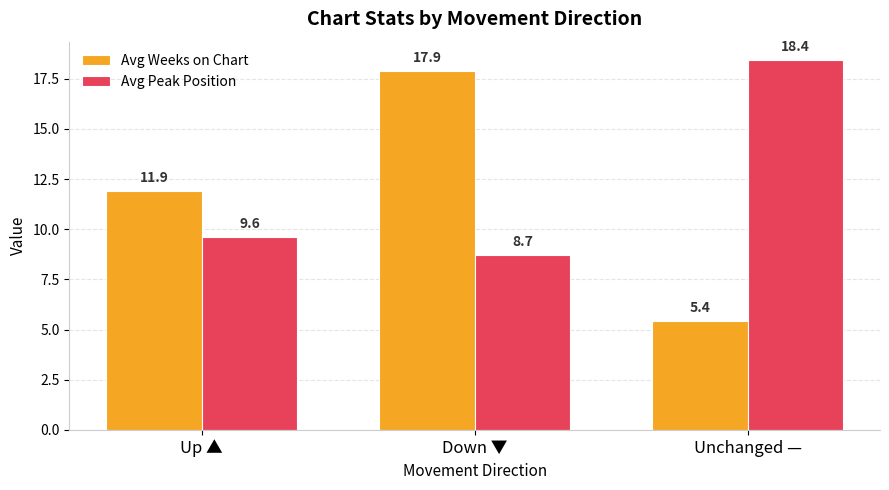

What is the difference between the Avg Weeks on Chart values at Up ▲ and Unchanged —?

6.5